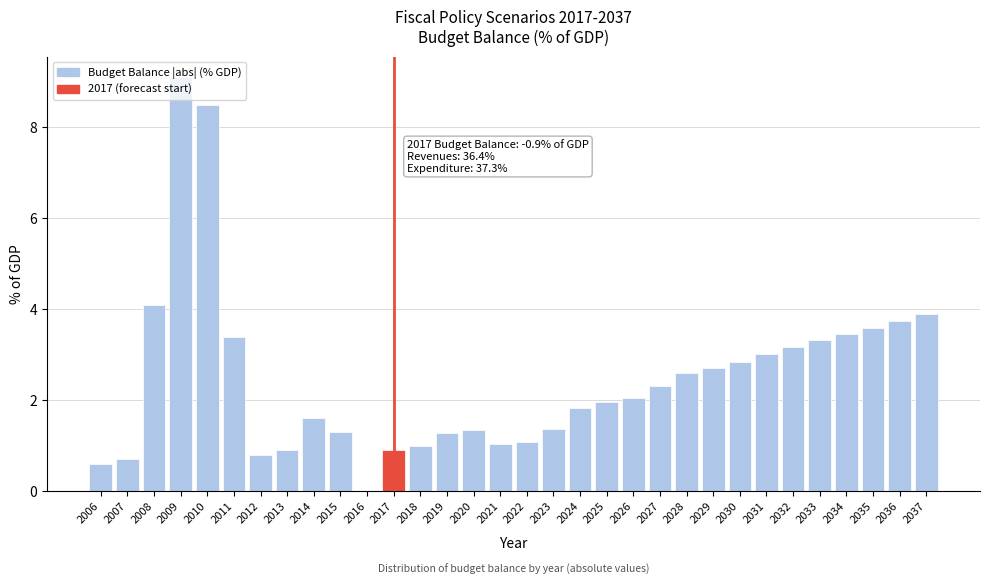

What is the sum of the values at 2031 and 2023?

4.4